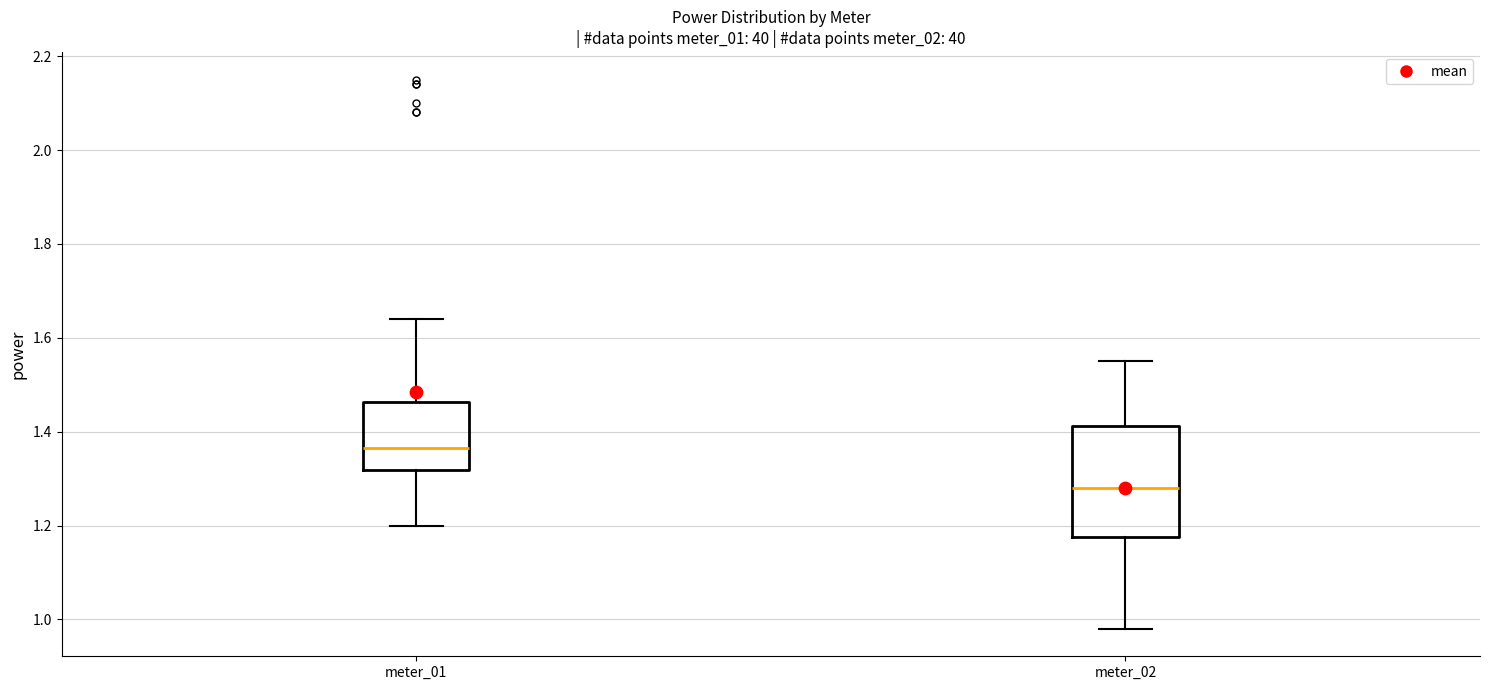

Which box's median line is the lowest?

meter_02